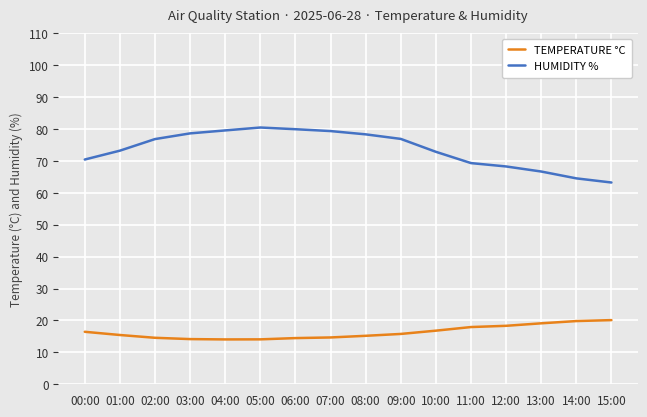

What is the spread (max minus min) of values at 02:00?

62.2